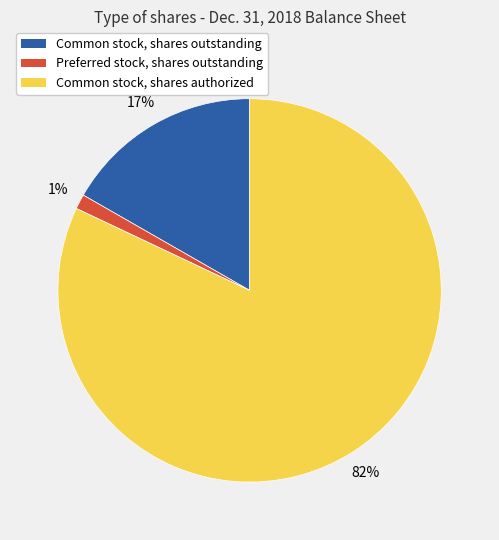

Does Common stock, shares outstanding account for over 50% of the chart?

No